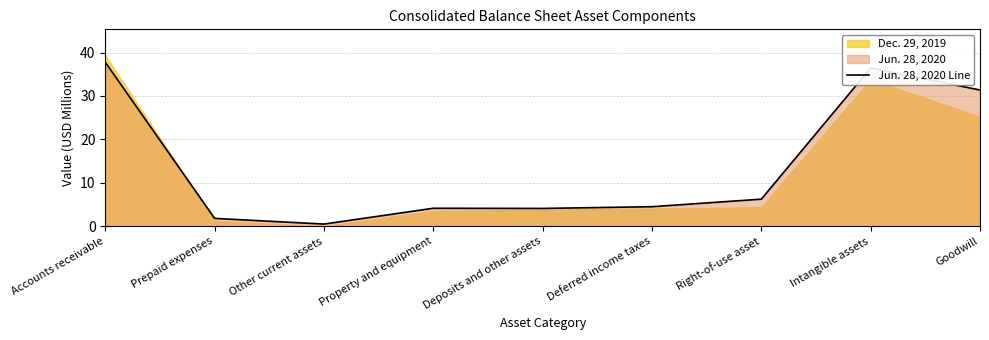

Approximately how many times larger is the value at Deferred income taxes compared to Goodwill?

0.1